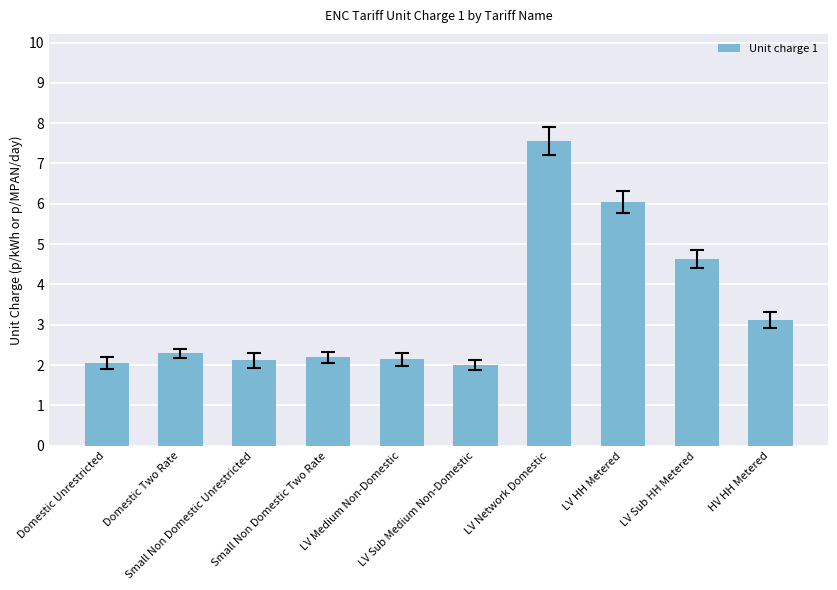

True or false: the data shows 2.2 at Small Non Domestic Two Rate.

True